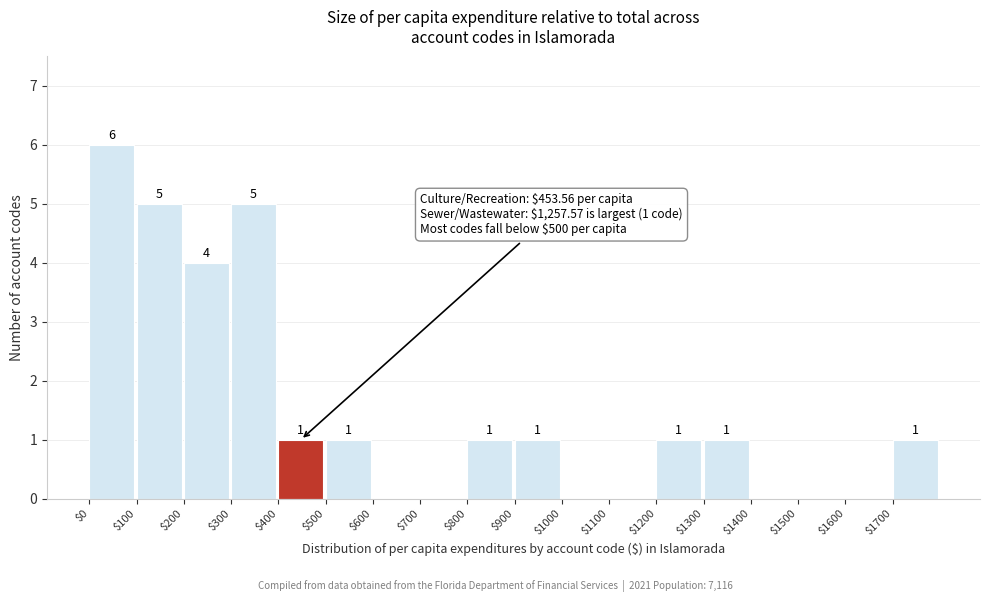

Which range on the x-axis has the tallest bar?

0 to 100